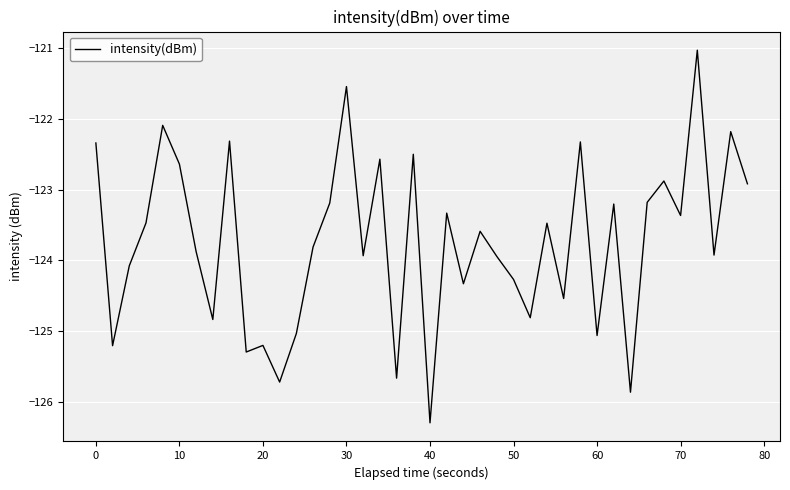

What is the difference between the maximum and minimum values?

5.3